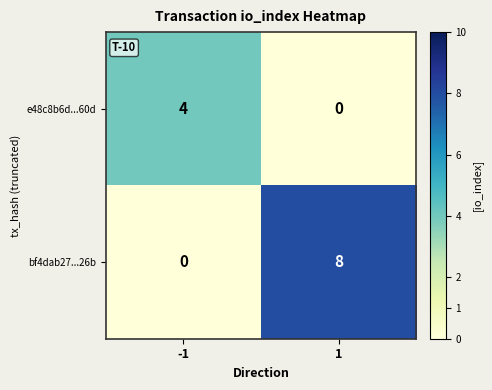

What is the sum of the e48c8b6d...60d values at 1 and -1?

4